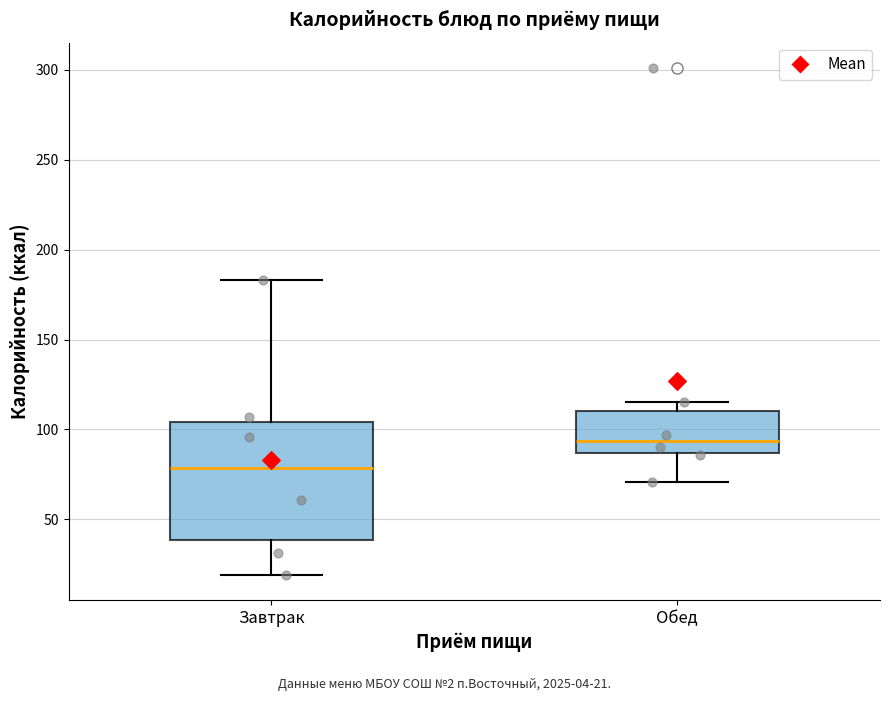

Reading left to right, read every box against the y-axis: the position of its median line, the range the box covers, and the ends of its whiskers. The values are not printed on the chart, so give them approximately, as read against the axis.

Завтрак: median 80, box 40 to 105, whiskers 20 to 185
Обед: median 95, box 85 to 110, whiskers 70 to 115